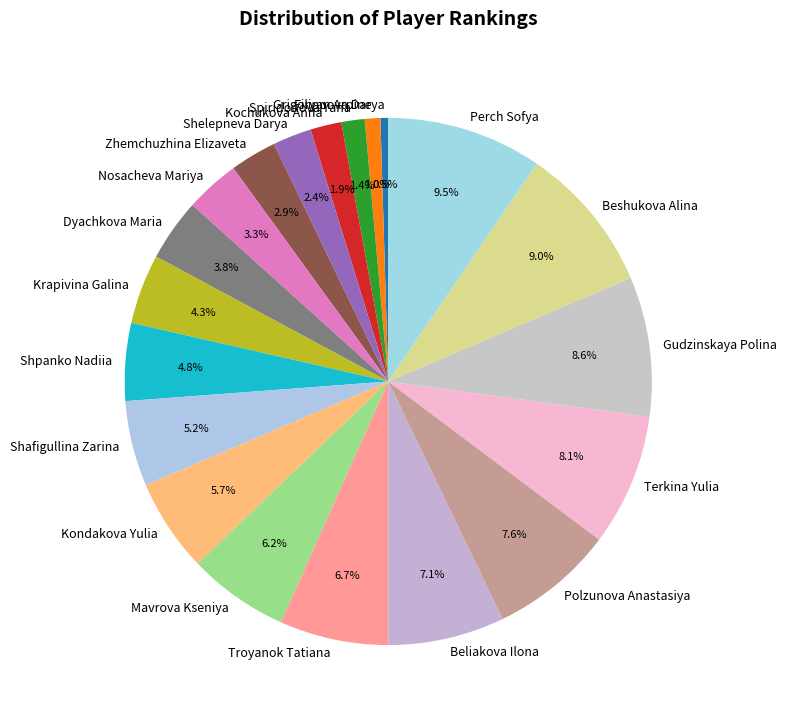

Approximately how many times larger is the value at Krapivina Galina compared to Gudzinskaya Polina?

0.5